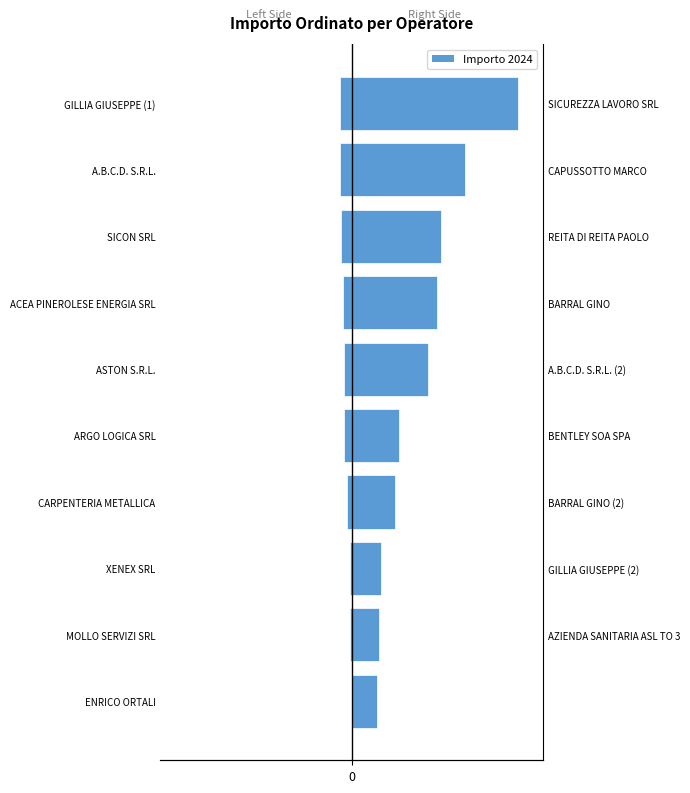

Is it true that Importo Ordinato (Left) equals -550.0 at GILLIA GIUSEPPE (1)?

True